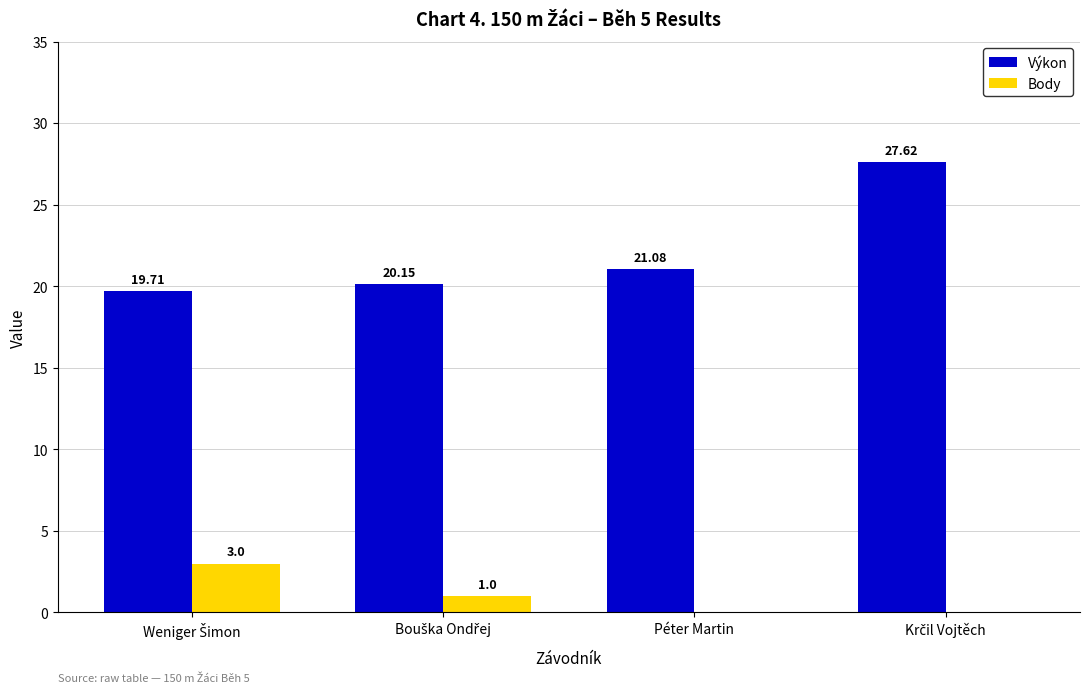

What is the total value across all series at Péter Martin?

21.1